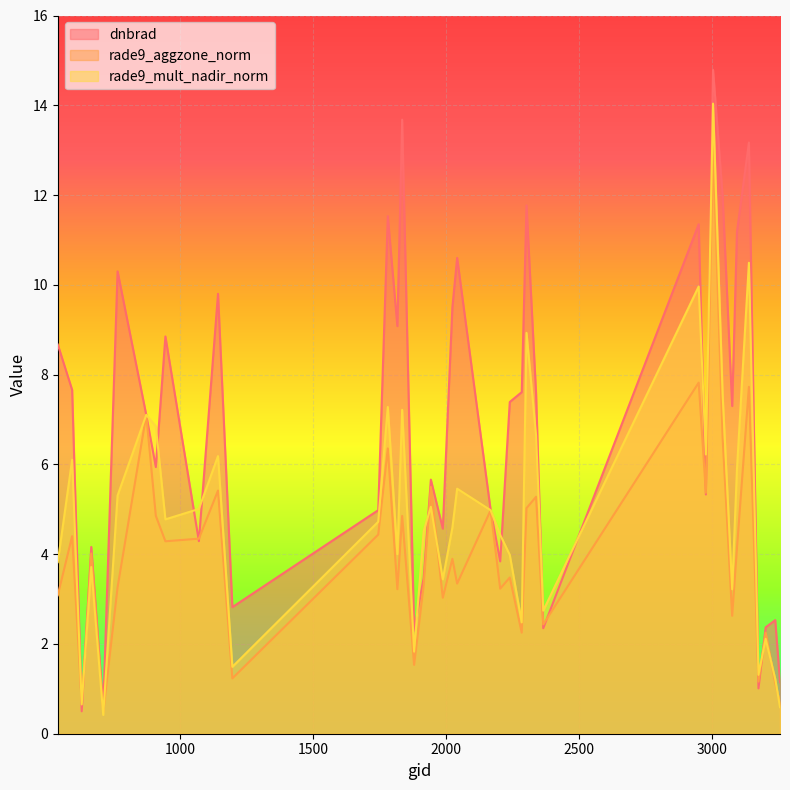

At which label does dnbrad first exceed 7?

539